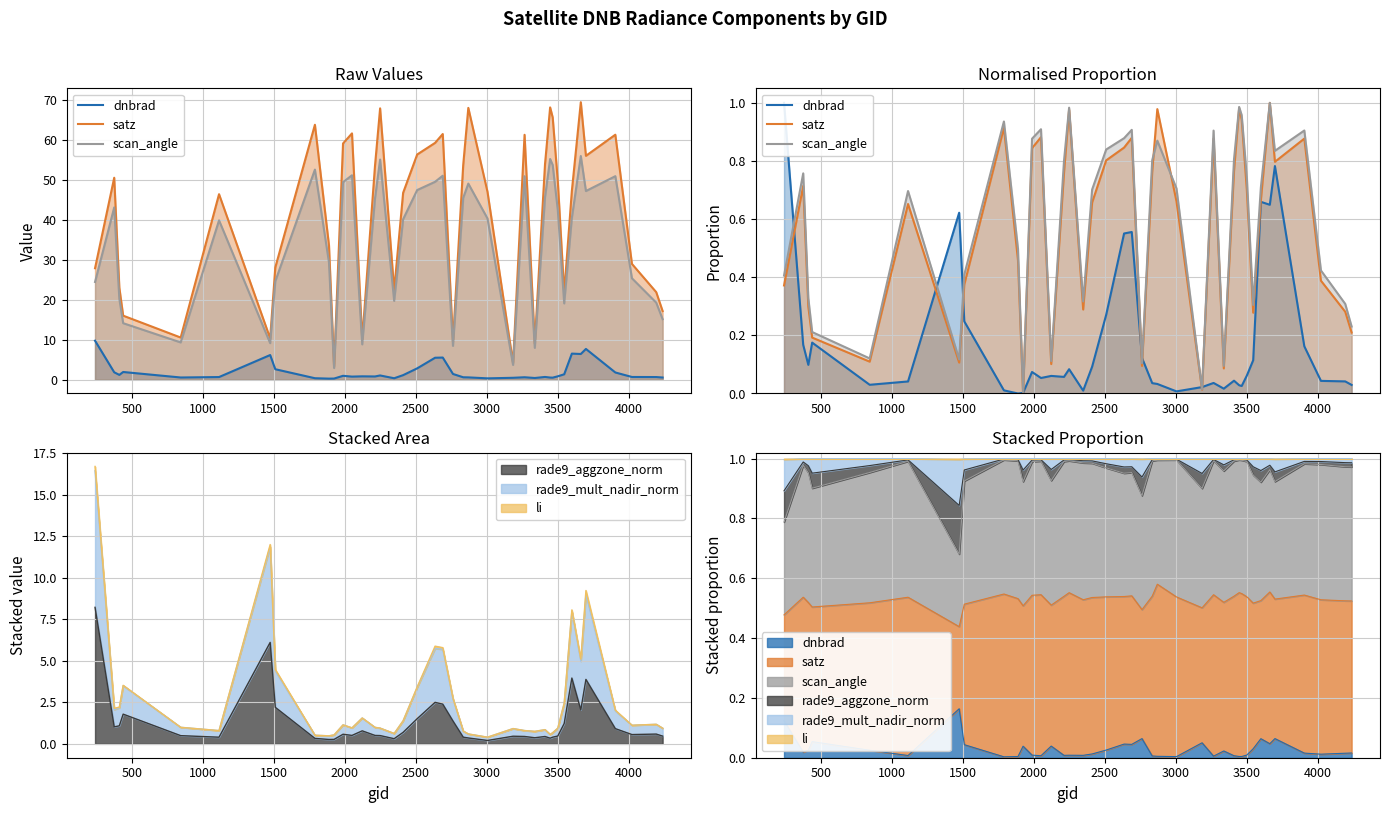

How many lines are shown in the chart?

3